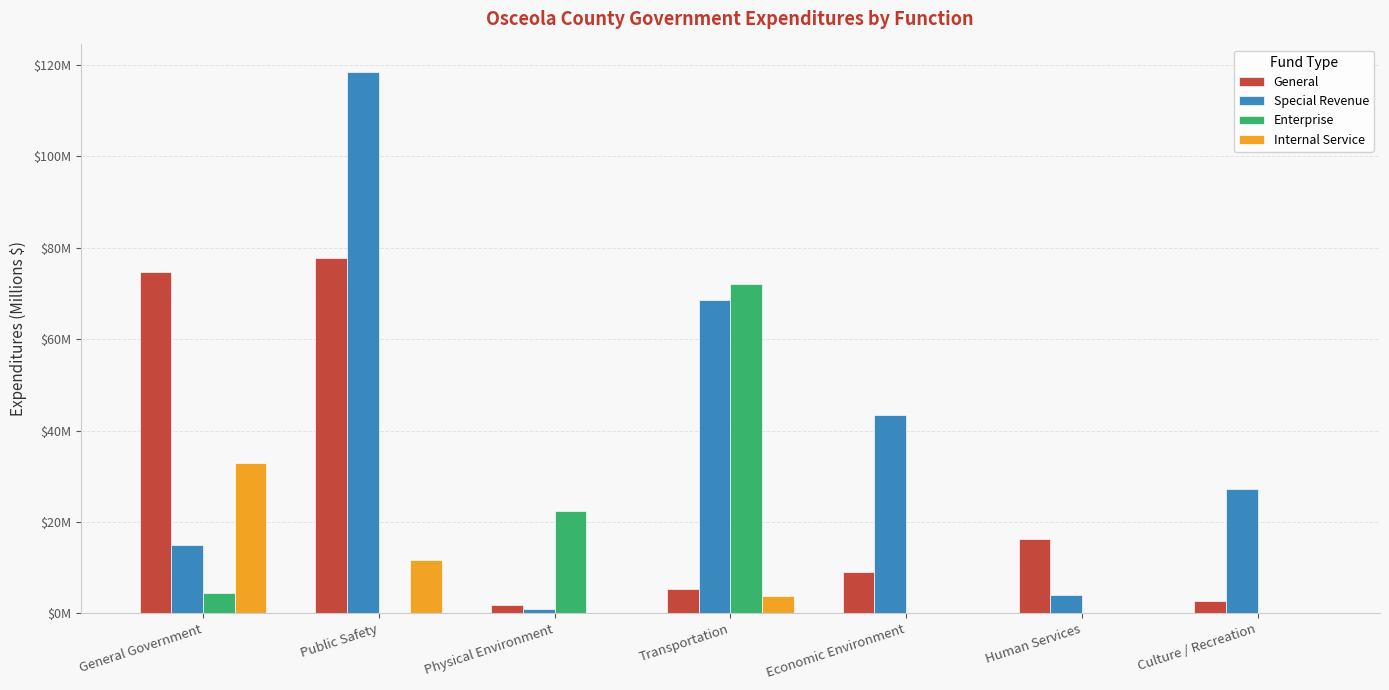

What is the difference between the maximum and minimum values in the Enterprise series?

72.2